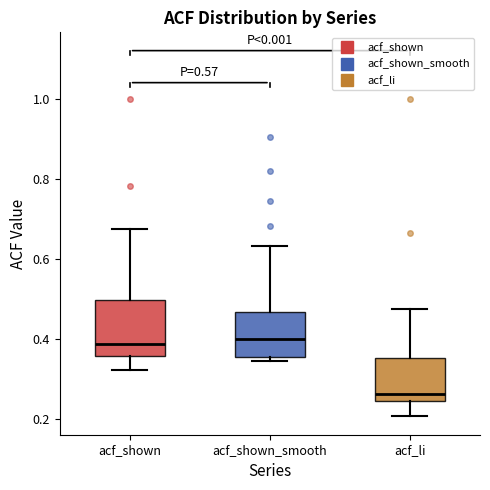

Where is the lower edge of the box for acf_shown on the y-axis? The values are not printed on the chart, so give them approximately, as read against the axis.

0.36